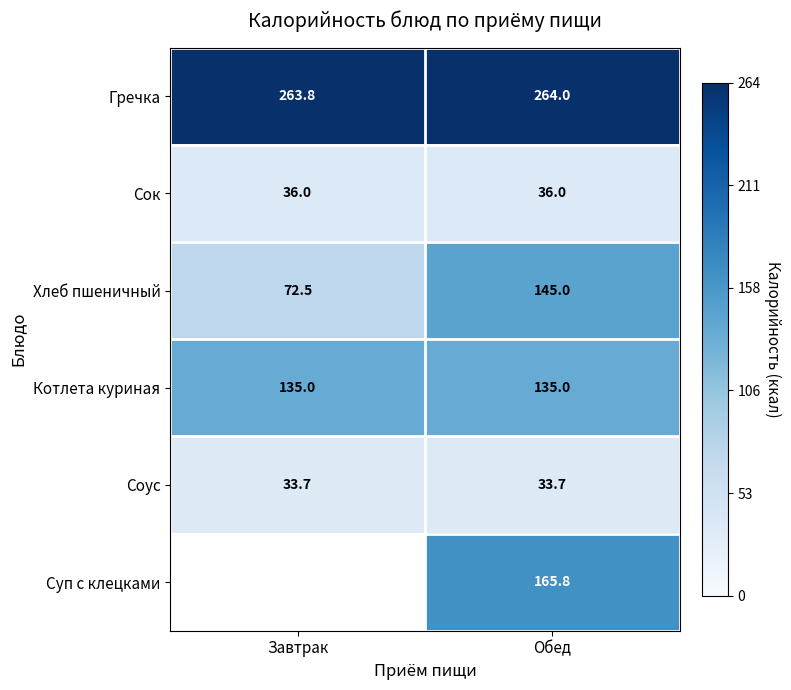

Count the number of data series in this chart.

6